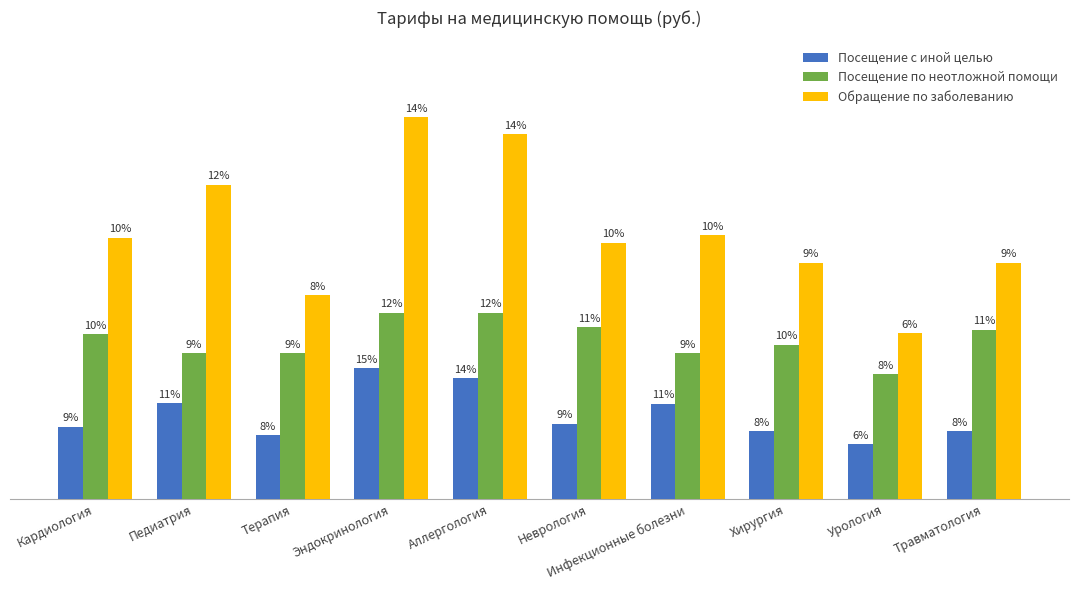

What is the difference between the second highest and second lowest values in the Посещение с иной целью series?

1373.6